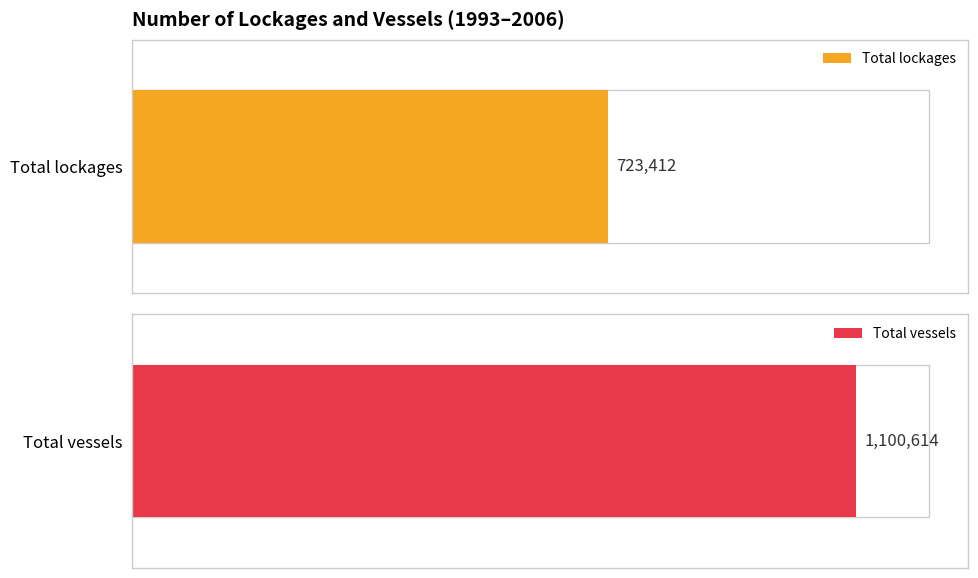

Is it true that Total vessels equals 352934 at 2006?

False